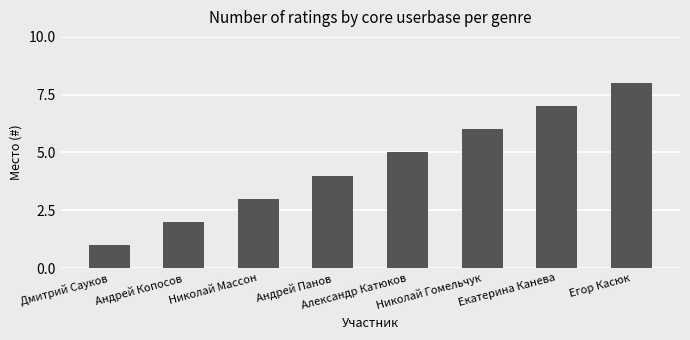

What is the difference between the maximum and minimum values?

7